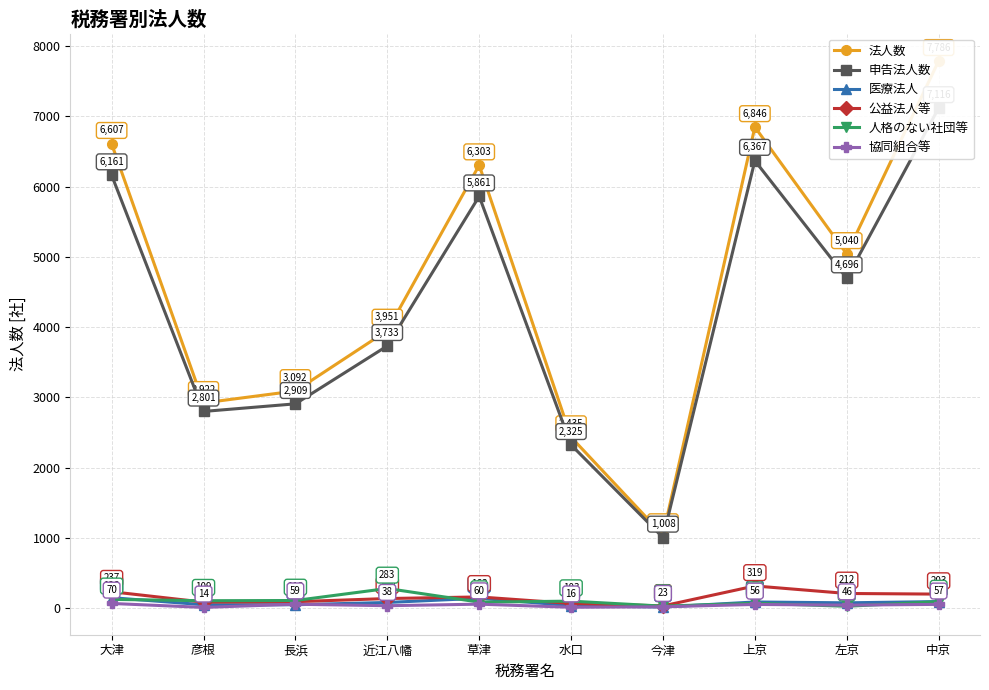

True or false: 申告法人数 and 医療法人 cross at least once.

False